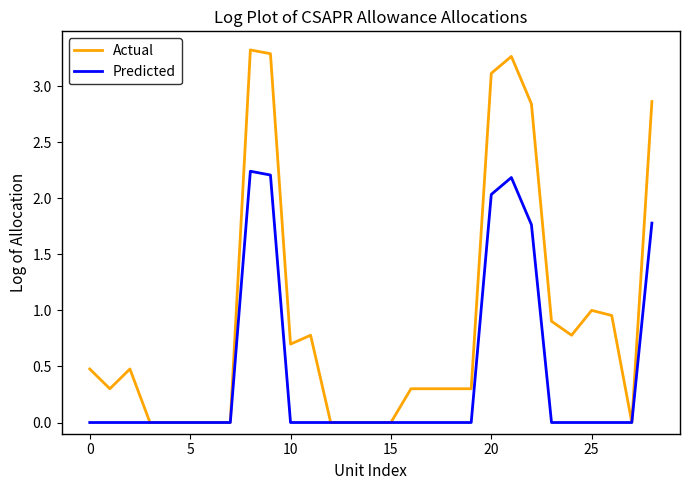

What is the sum of all Actual values?

26.3